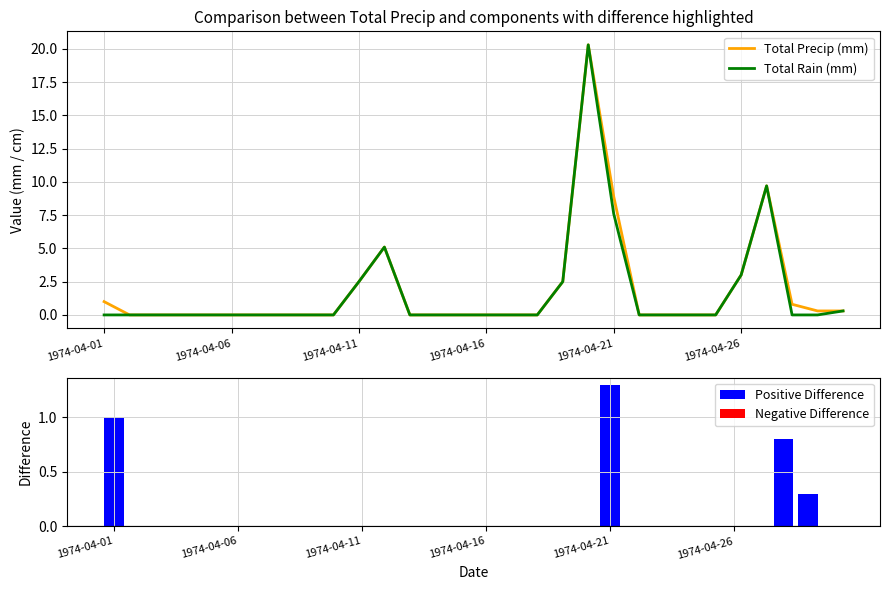

What position from the right is 21?

9